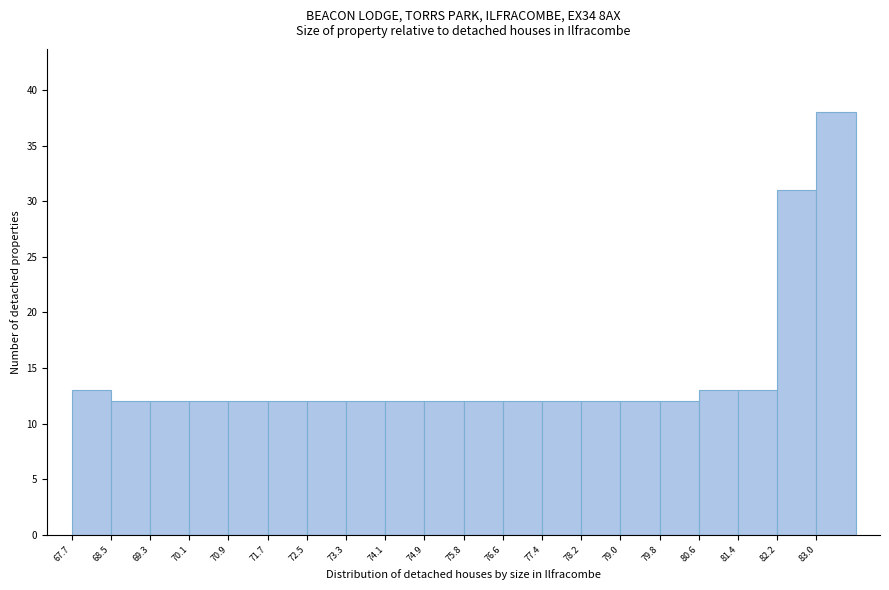

Reading left to right, list every bar in this chart as the range it spans on the x-axis followed by its height. Neither the bar edges nor the heights are printed on the chart, so give them approximately, as read against the axes.

67.7 to 68.5: 13
68.5 to 69.3: 12
69.3 to 70.1: 12
70.1 to 70.9: 12
70.9 to 71.7: 12
71.7 to 72.5: 12
72.5 to 73.3: 12
73.3 to 74.1: 12
74.1 to 74.9: 12
74.9 to 75.8: 12
75.8 to 76.6: 12
76.6 to 77.4: 12
77.4 to 78.2: 12
78.2 to 79.0: 12
79.0 to 79.8: 12
79.8 to 80.6: 12
80.6 to 81.4: 13
81.4 to 82.2: 13
82.2 to 83.0: 31
83.0 to 83.8: 38